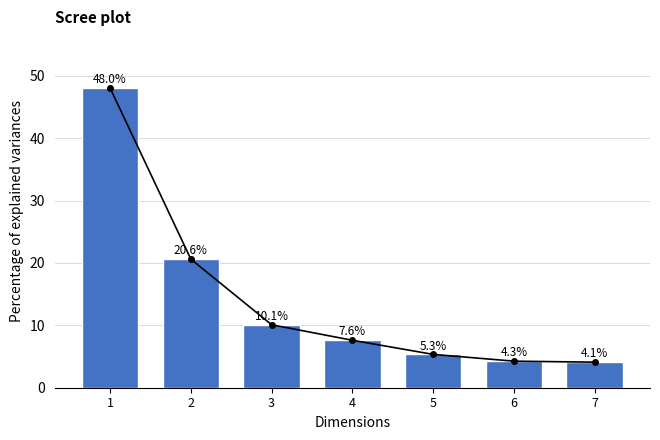

Which label corresponds to the smallest value in the chart?

7